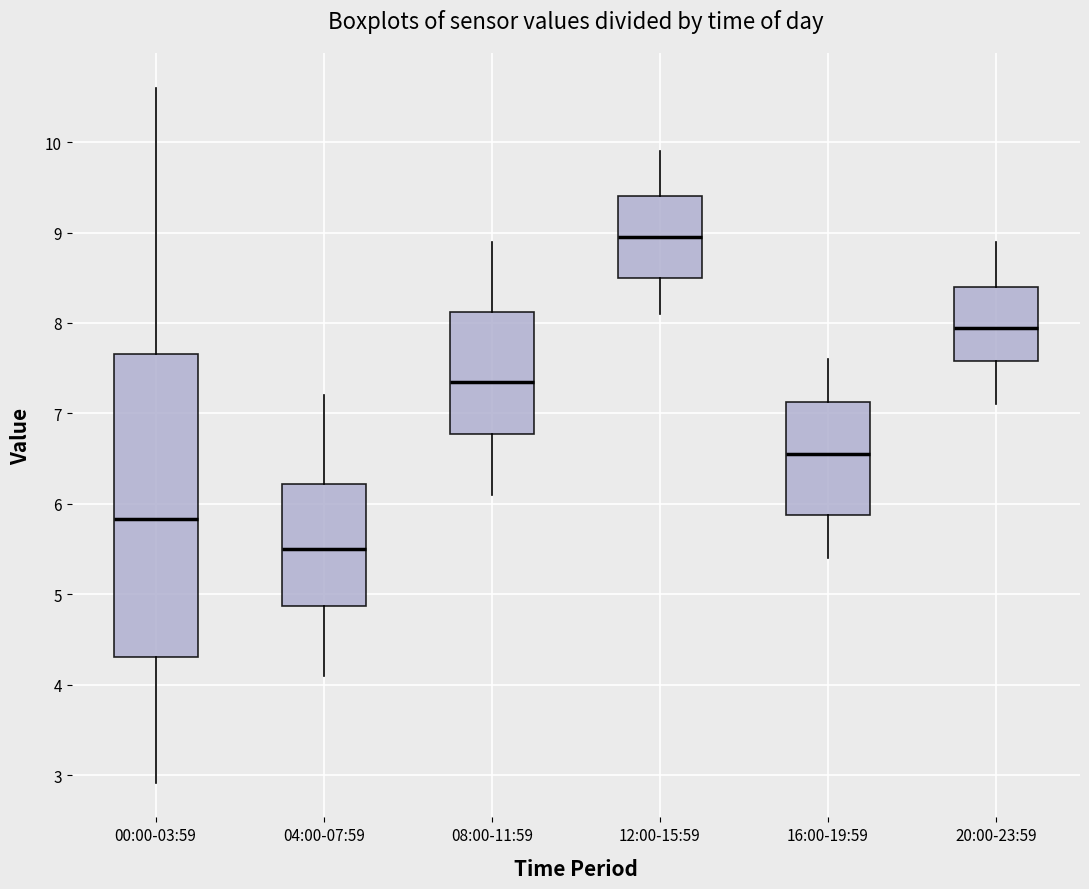

Reading left to right, transcribe this box plot: for each box, give where its median line is, the range the box spans, and where its two whiskers end, as read against the y-axis. The values are not printed on the chart, so give them approximately, as read against the axis.

00:00-03:59: median 5.8, box 4.3 to 7.7, whiskers 2.9 to 10.6
04:00-07:59: median 5.5, box 4.9 to 6.2, whiskers 4.1 to 7.2
08:00-11:59: median 7.4, box 6.8 to 8.1, whiskers 6.1 to 8.9
12:00-15:59: median 9.0, box 8.5 to 9.4, whiskers 8.1 to 9.9
16:00-19:59: median 6.6, box 5.9 to 7.1, whiskers 5.4 to 7.6
20:00-23:59: median 8.0, box 7.6 to 8.4, whiskers 7.1 to 8.9